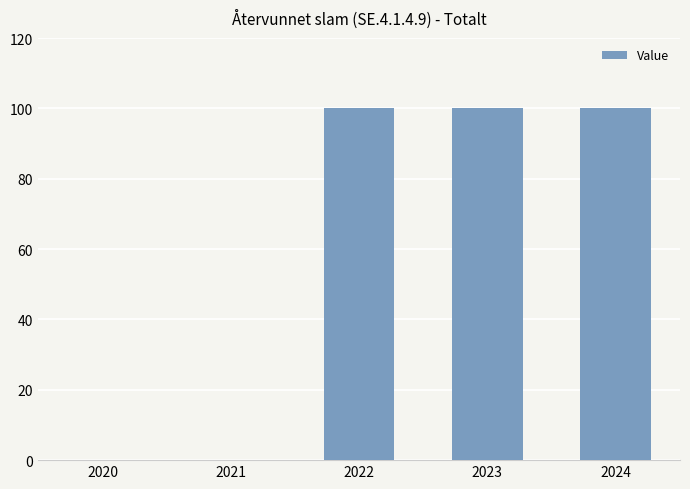

What is the sum of the values at 2023 and 2022?

200